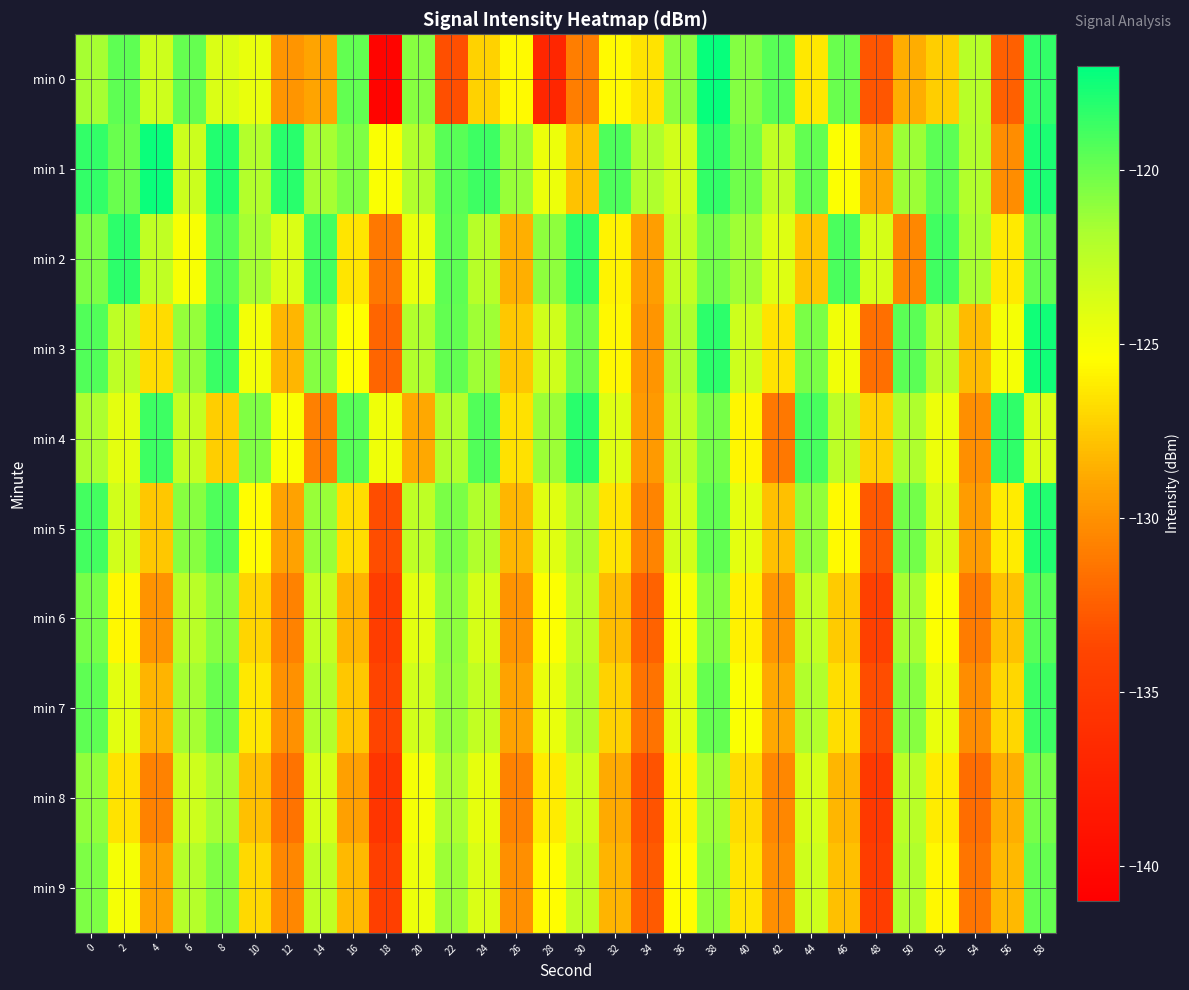

Reading left to right, extract all data points from this chart.

min 0: 0=-121.7	2=-119.6	4=-123.2	6=-119.8	8=-123.8	10=-124.5	12=-129.8	14=-129.1	16=-119.7	18=-140.5	20=-120.8	22=-133.3	24=-127.2	26=-125.6	28=-136.9	30=-130.9	32=-125.5	34=-126.5	36=-120.9	38=-117.2	40=-120.7	42=-119.5	44=-126.4	46=-119.9	48=-132.9	50=-128.7	52=-127.3	54=-122.3	56=-132.4	58=-118.5
min 1: 0=-118.5	2=-120.0	4=-117.3	6=-123.1	8=-118.0	10=-122.1	12=-118.2	14=-121.6	16=-120.6	18=-125.2	20=-122.0	22=-119.5	24=-118.7	26=-121.3	28=-124.6	30=-127.8	32=-119.2	34=-121.9	36=-123.4	38=-118.5	40=-120.1	42=-122.7	44=-119.8	46=-125.3	48=-128.9	50=-121.4	52=-119.6	54=-122.1	56=-130.2	58=-117.8
min 2: 0=-120.5	2=-118.3	4=-122.7	6=-125.1	8=-119.4	10=-121.6	12=-123.8	14=-118.9	16=-126.4	18=-131.2	20=-124.5	22=-119.7	24=-122.3	26=-128.6	28=-121.0	30=-118.4	32=-125.9	34=-129.3	36=-122.8	38=-120.2	40=-121.5	42=-124.0	44=-127.7	46=-119.1	48=-123.6	50=-130.5	52=-118.8	54=-121.7	56=-126.2	58=-119.9
min 3: 0=-119.3	2=-122.6	4=-126.8	6=-121.2	8=-118.6	10=-124.9	12=-128.3	14=-120.7	16=-125.4	18=-132.1	20=-122.0	22=-119.8	24=-121.5	26=-127.6	28=-123.3	30=-120.1	32=-125.7	34=-129.8	36=-121.9	38=-118.3	40=-123.2	42=-126.5	44=-120.4	46=-124.8	48=-131.7	50=-119.6	52=-122.4	54=-128.1	56=-125.0	58=-117.5
min 4: 0=-121.8	2=-124.3	4=-118.7	6=-122.9	8=-127.4	10=-120.6	12=-125.2	14=-130.8	16=-119.5	18=-124.7	20=-128.9	22=-122.1	24=-119.3	26=-126.6	28=-121.4	30=-118.2	32=-124.0	34=-129.5	36=-122.7	38=-120.3	40=-125.8	42=-131.2	44=-119.0	46=-122.5	48=-127.3	50=-121.9	52=-124.6	54=-130.1	56=-118.4	58=-123.8
min 5: 0=-118.9	2=-123.4	4=-127.6	6=-120.8	8=-119.2	10=-125.5	12=-129.1	14=-121.3	16=-126.7	18=-133.4	20=-122.6	22=-120.4	24=-122.0	26=-128.3	28=-124.1	30=-121.7	32=-126.4	34=-130.6	36=-123.5	38=-119.8	40=-124.3	42=-127.9	44=-121.1	46=-125.6	48=-132.8	50=-120.2	52=-123.7	54=-129.4	56=-126.1	58=-118.0
min 6: 0=-120.3	2=-125.7	4=-129.9	6=-122.4	8=-120.8	10=-127.1	12=-130.7	14=-122.9	16=-128.4	18=-134.6	20=-124.2	22=-121.0	24=-123.6	26=-129.9	28=-125.3	30=-122.5	32=-128.0	34=-132.3	36=-125.1	38=-120.7	40=-126.0	42=-129.7	44=-122.8	46=-127.5	48=-134.2	50=-121.6	52=-125.3	54=-131.0	56=-127.8	58=-119.5
min 7: 0=-119.7	2=-124.2	4=-128.4	6=-121.6	8=-120.0	10=-126.3	12=-130.0	14=-122.1	16=-127.6	18=-133.8	20=-123.4	22=-121.2	24=-122.8	26=-129.1	28=-124.5	30=-121.9	32=-127.2	34=-131.5	36=-124.3	38=-119.9	40=-125.2	42=-128.9	44=-122.0	46=-126.7	48=-133.4	50=-120.8	52=-124.5	54=-130.2	56=-127.0	58=-118.7
min 8: 0=-121.1	2=-126.5	4=-130.7	6=-123.2	8=-121.6	10=-127.9	12=-131.5	14=-123.7	16=-129.2	18=-135.4	20=-125.0	22=-121.8	24=-124.4	26=-130.7	28=-126.1	30=-123.3	32=-128.8	34=-133.1	36=-125.9	38=-121.5	40=-126.8	42=-130.5	44=-123.6	46=-128.3	48=-135.0	50=-122.4	52=-126.1	54=-131.8	56=-128.6	58=-120.3
min 9: 0=-120.5	2=-125.0	4=-129.2	6=-122.2	8=-120.6	10=-126.9	12=-130.5	14=-122.7	16=-128.2	18=-134.4	20=-124.6	22=-121.4	24=-123.8	26=-130.1	28=-125.5	30=-122.7	32=-128.4	34=-132.7	36=-125.5	38=-121.1	40=-126.4	42=-130.1	44=-123.2	46=-127.9	48=-134.6	50=-122.0	52=-125.7	54=-131.4	56=-128.2	58=-119.9